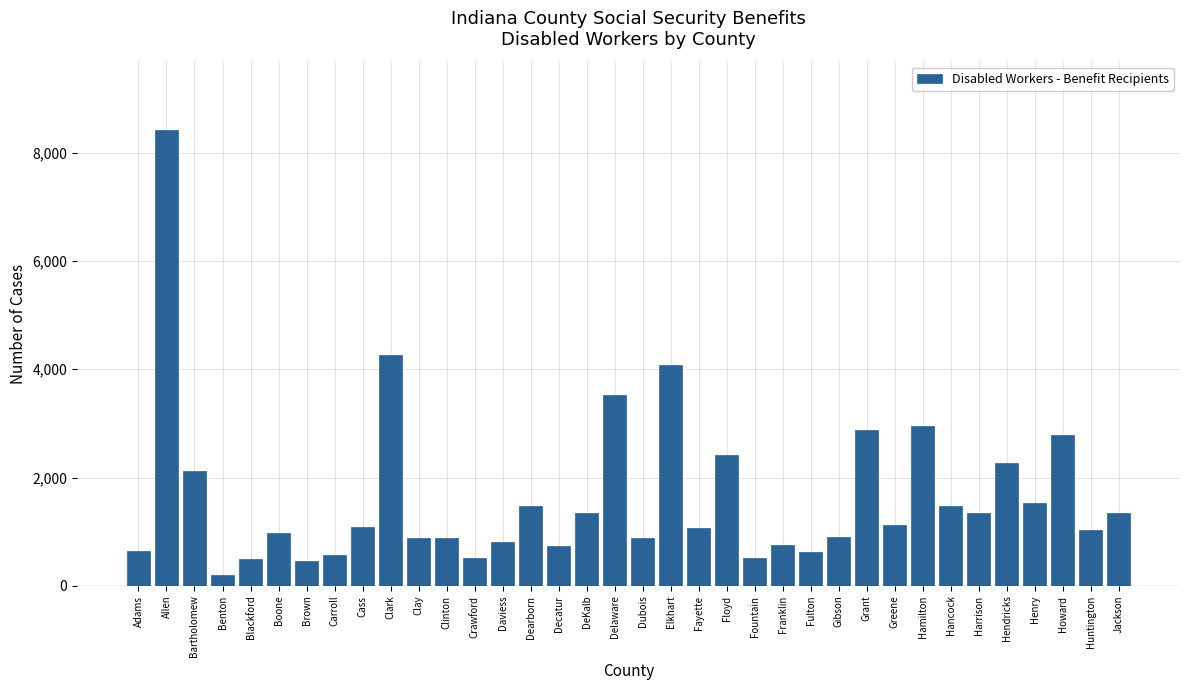

At which category does the chart reach its minimum across all series?

Benton